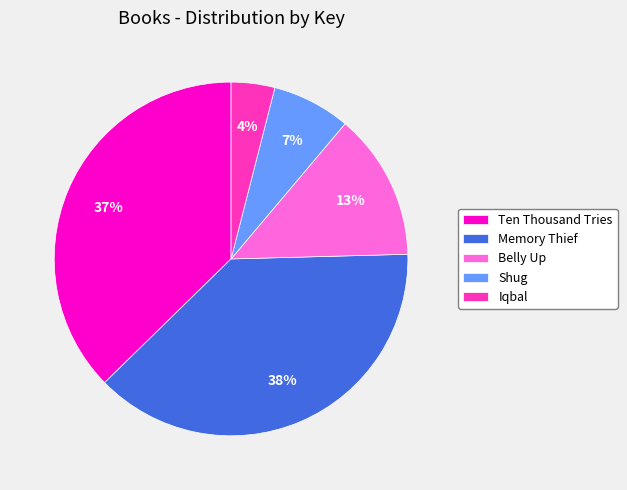

To the nearest percent, what is the difference between the Memory Thief and Shug slice percentages?

31%